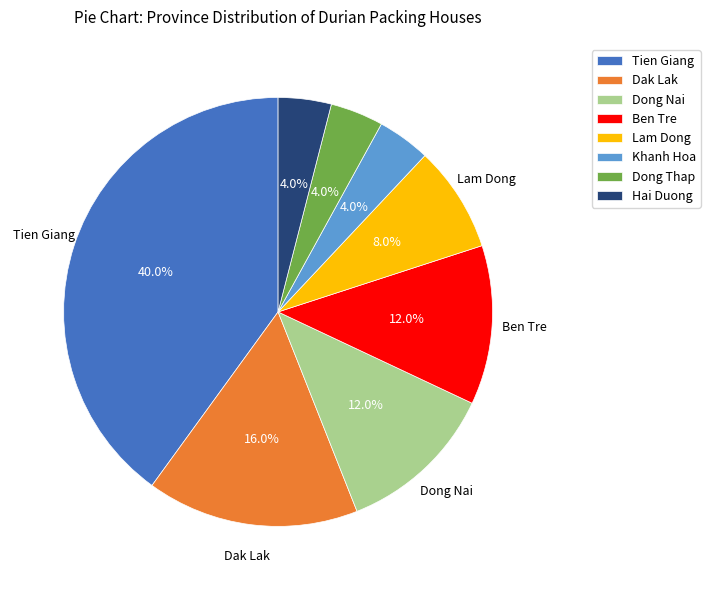

How many segments does this pie chart have?

8